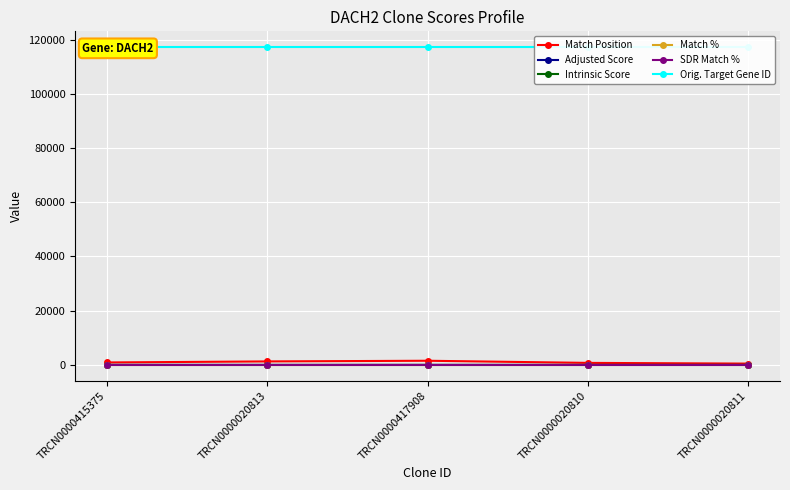

Does the chart display data point markers on the line(s)?

Yes